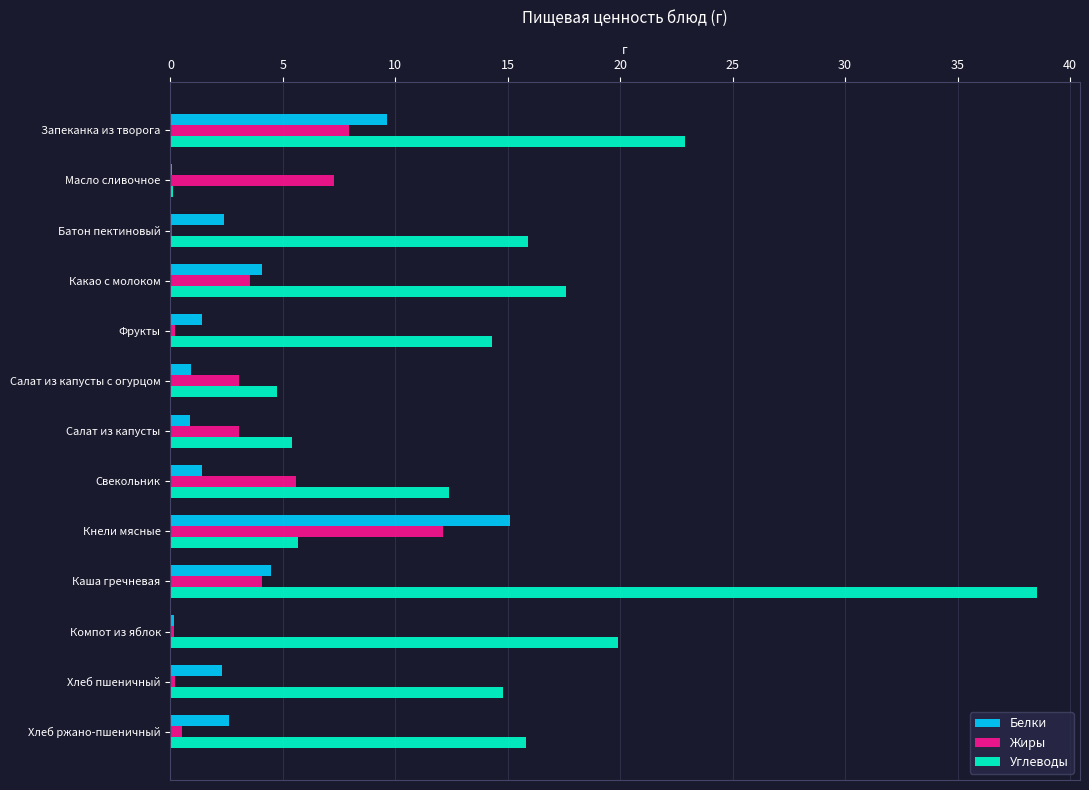

Between Масло сливочное and Кнели мясные, which series saw the biggest shift?

Белки